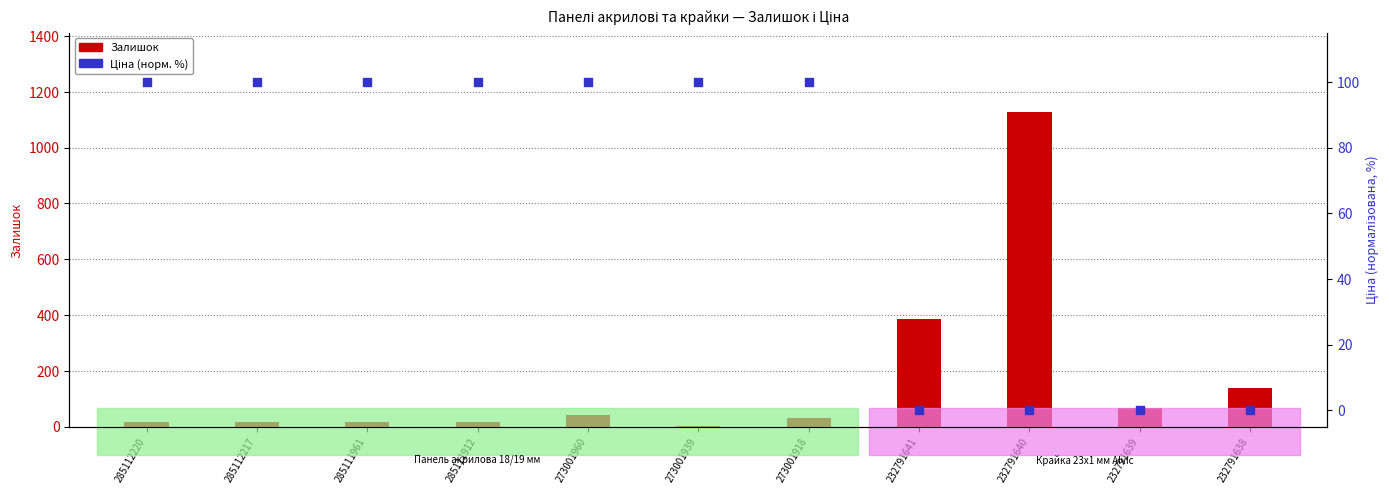

Which series has the widest spread of Y values?

Залишок